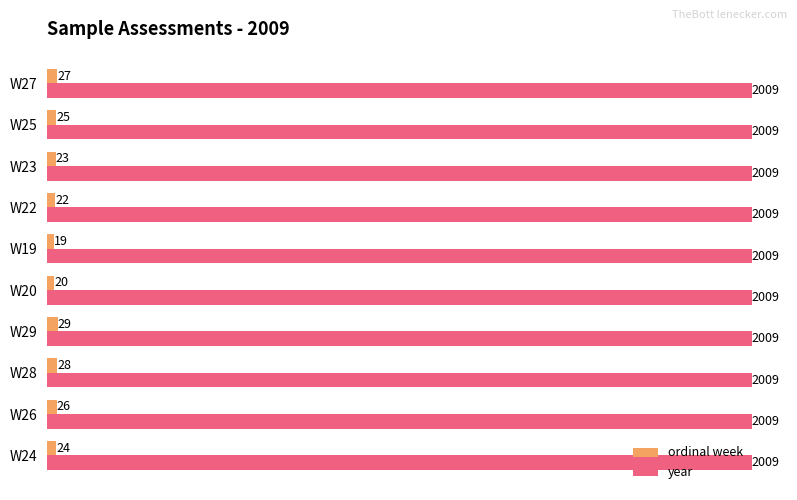

At W27, list the series in order from largest to smallest.

year, ordinal week